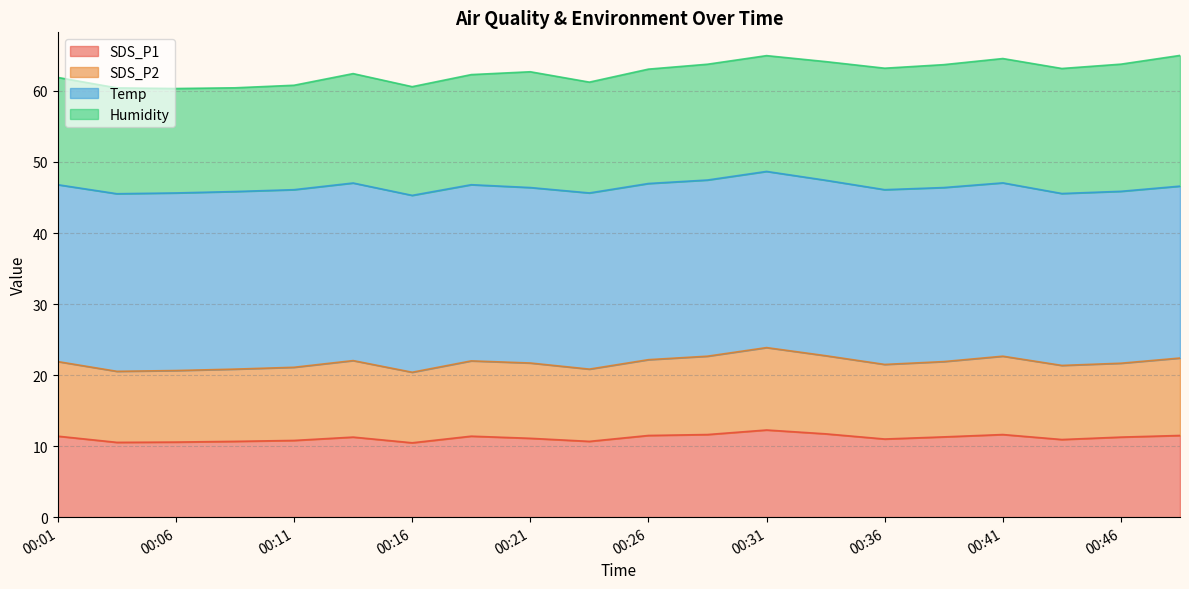

What is the total value across all series at 00:01?

61.9